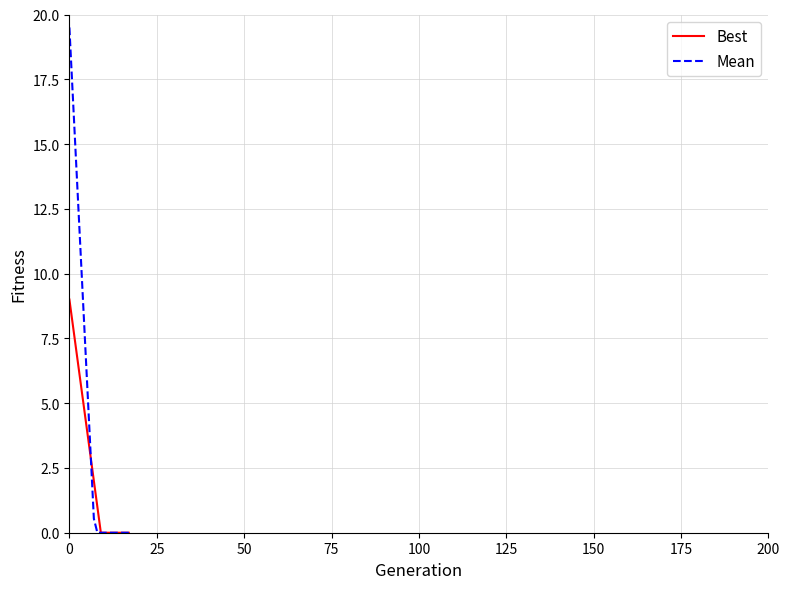

What are all the series names shown in the legend?

Best, Mean